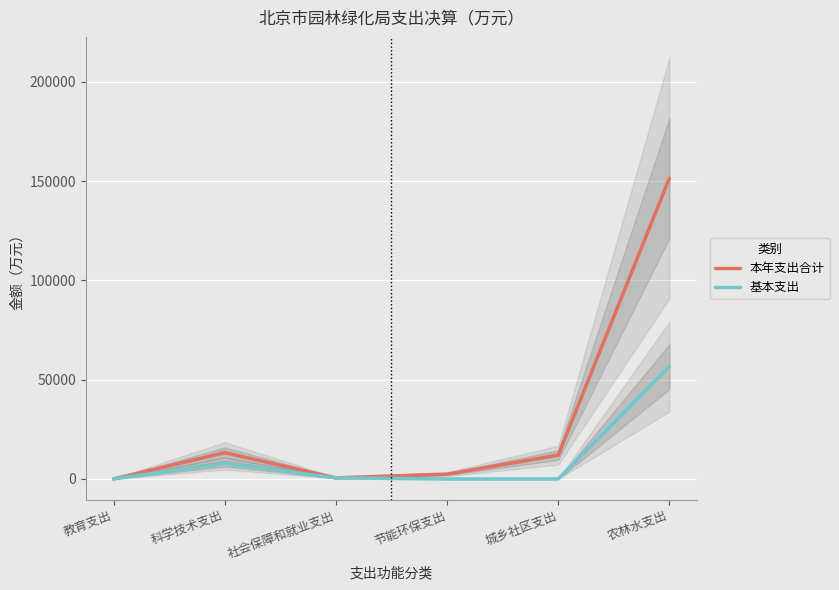

What are all the series names shown in the legend?

本年支出合计, 基本支出